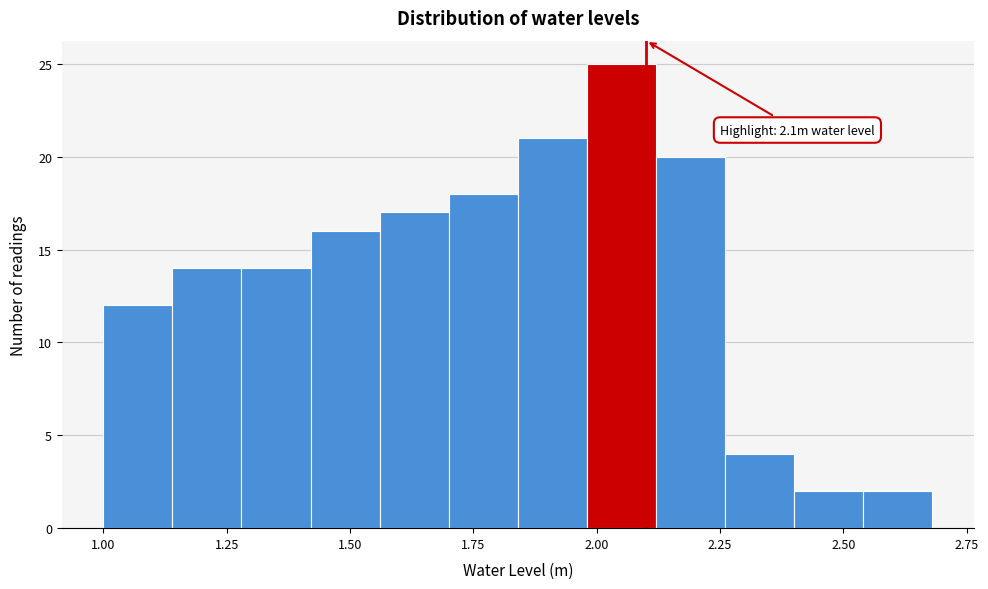

Around what value on the x-axis is the tallest bar? Give the approximate position of its centre, as read against the axis.

2.05